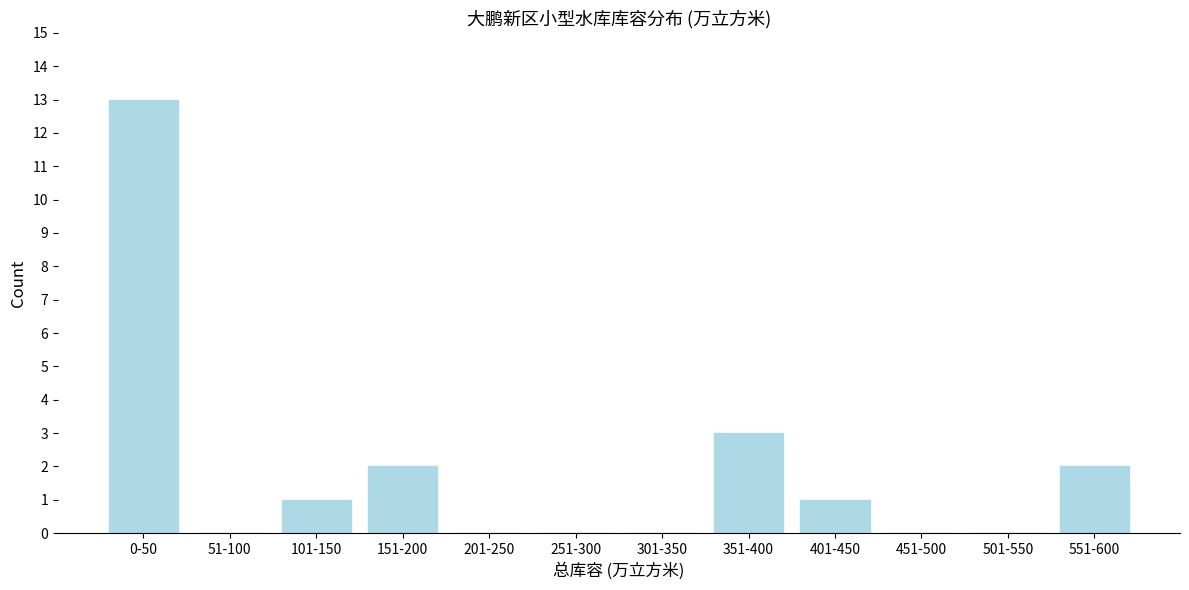

Reading right to left, list all the values displayed in this chart.

551-600=2	501-550=0	451-500=0	401-450=1	351-400=3	301-350=0	251-300=0	201-250=0	151-200=2	101-150=1	51-100=0	0-50=13